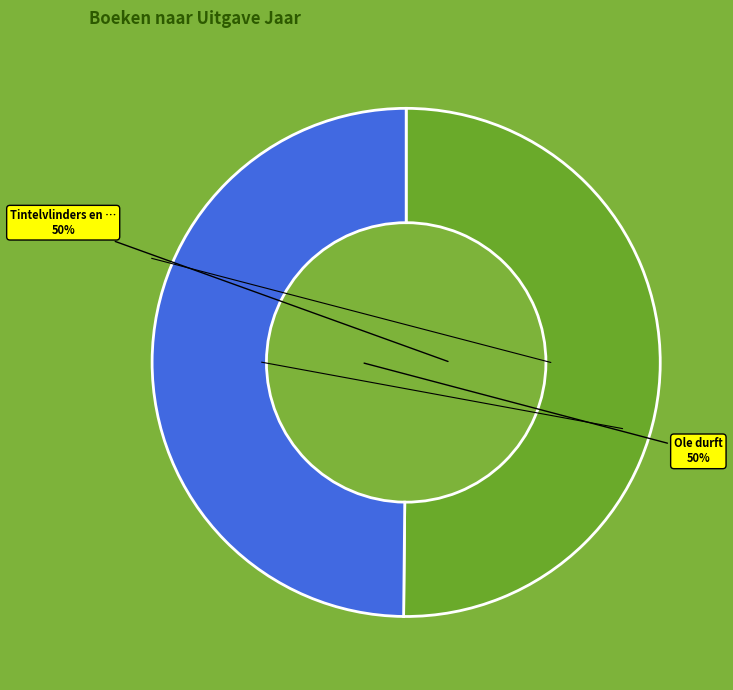

To the nearest percent, what is the average slice percentage?

50%